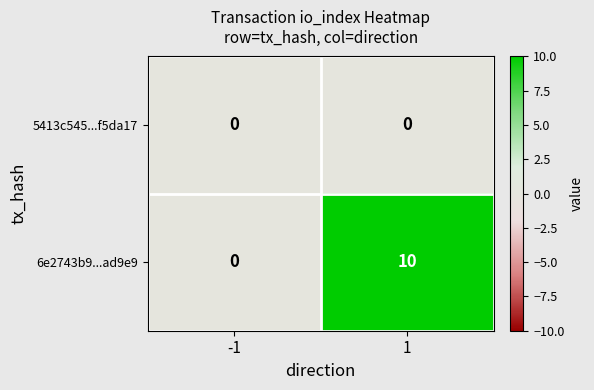

Which series has the largest range (max minus min)?

6e2743b9...ad9e9